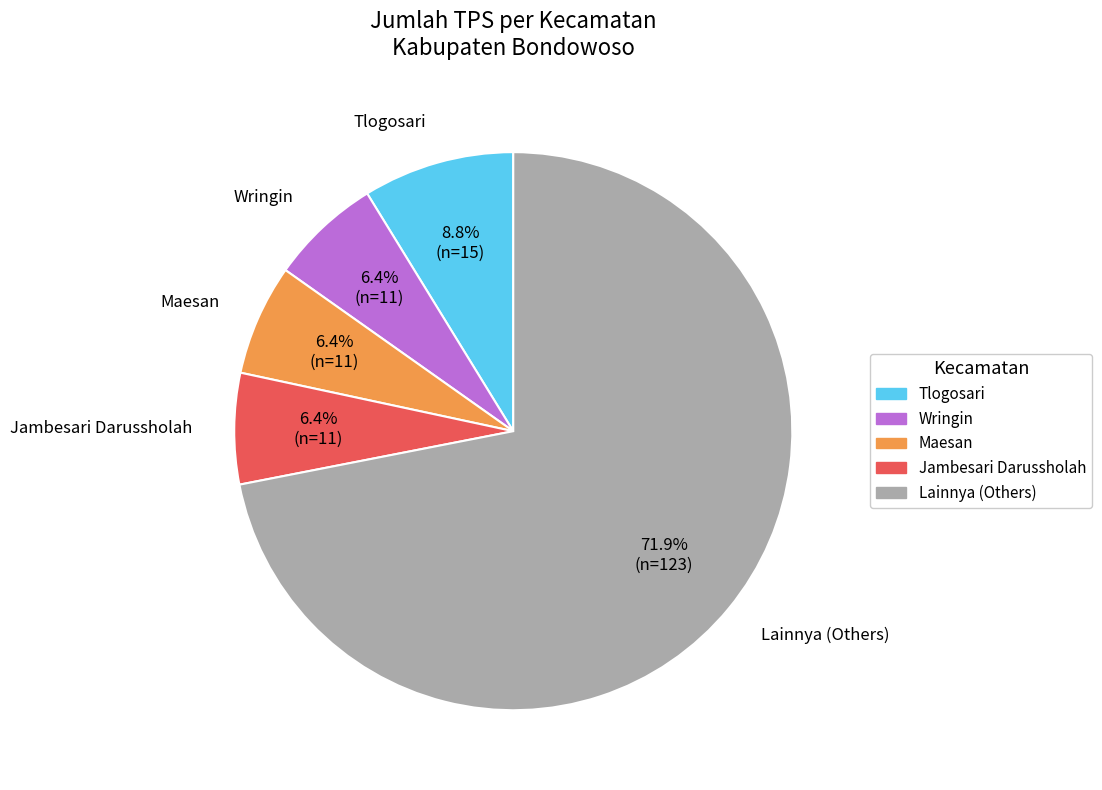

Does any single category account for the majority?

Yes